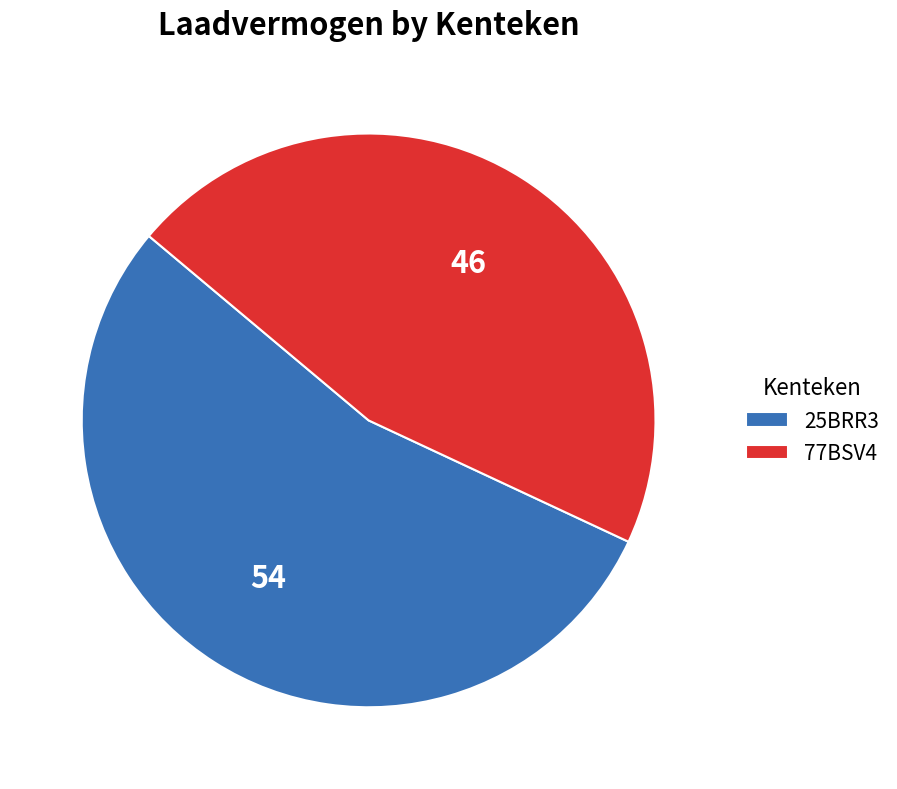

Between 25BRR3 and 77BSV4, which is larger?

25BRR3